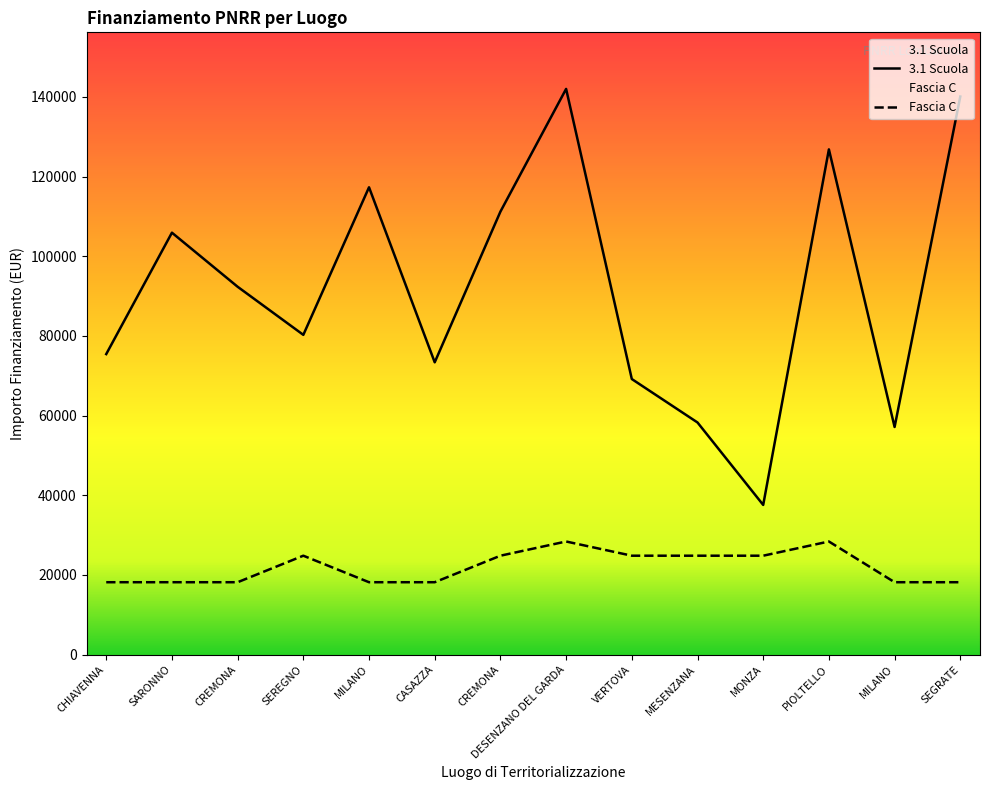

At how many categories does at least one series exceed 117774?

3